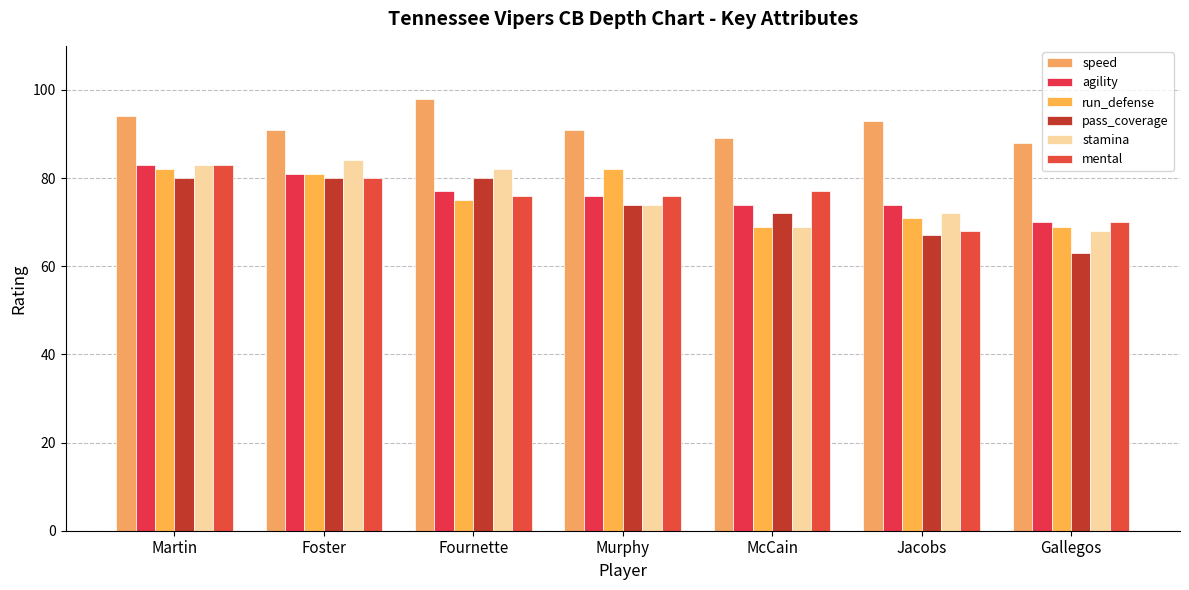

How many data points in agility are less than 76?

3